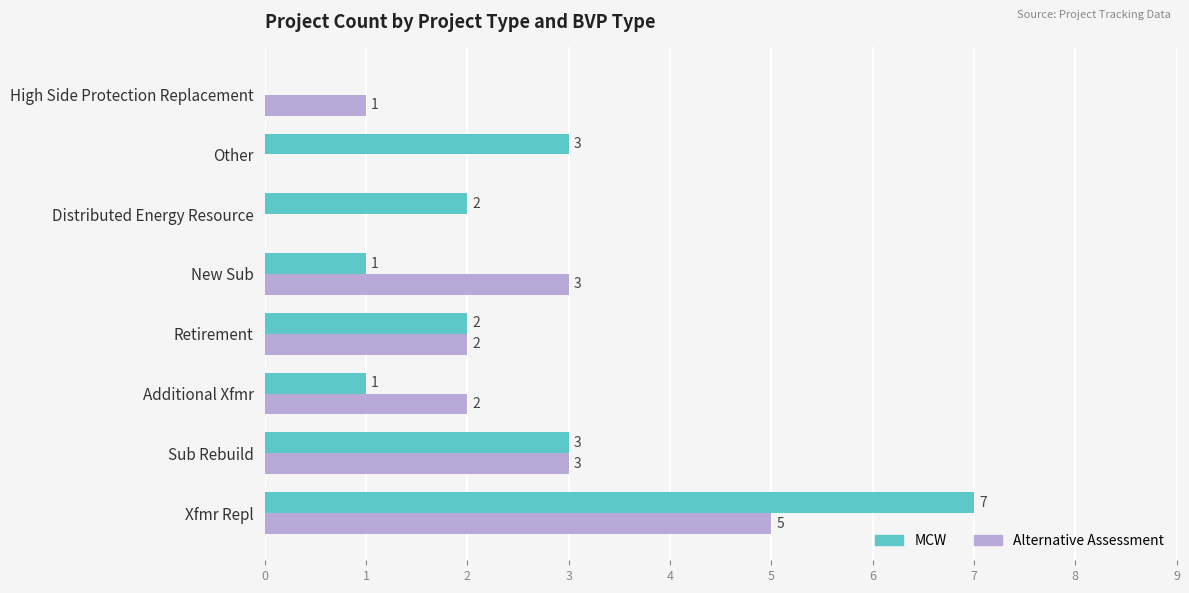

Which series has the largest total across all categories?

MCW